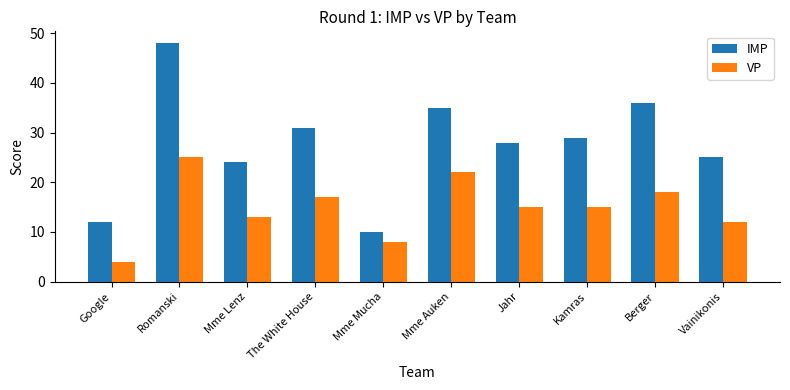

Where does the IMP series first go above 29?

Romanski